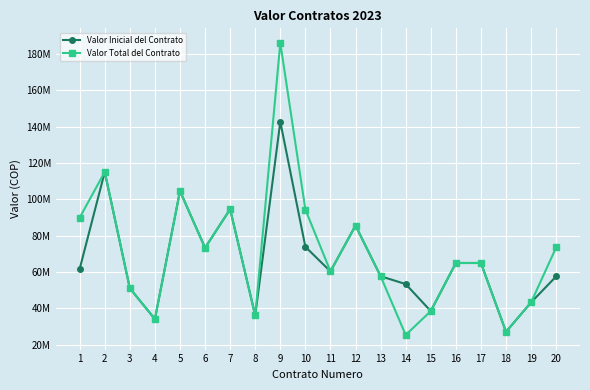

What is the sum of the Valor Inicial del Contrato values at 13 and 1?

119200000